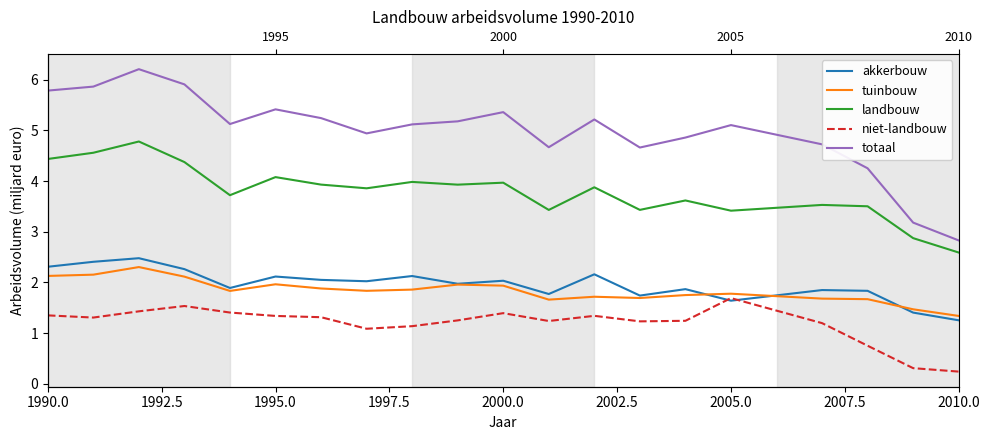

What position from the right is 2000.0?

10